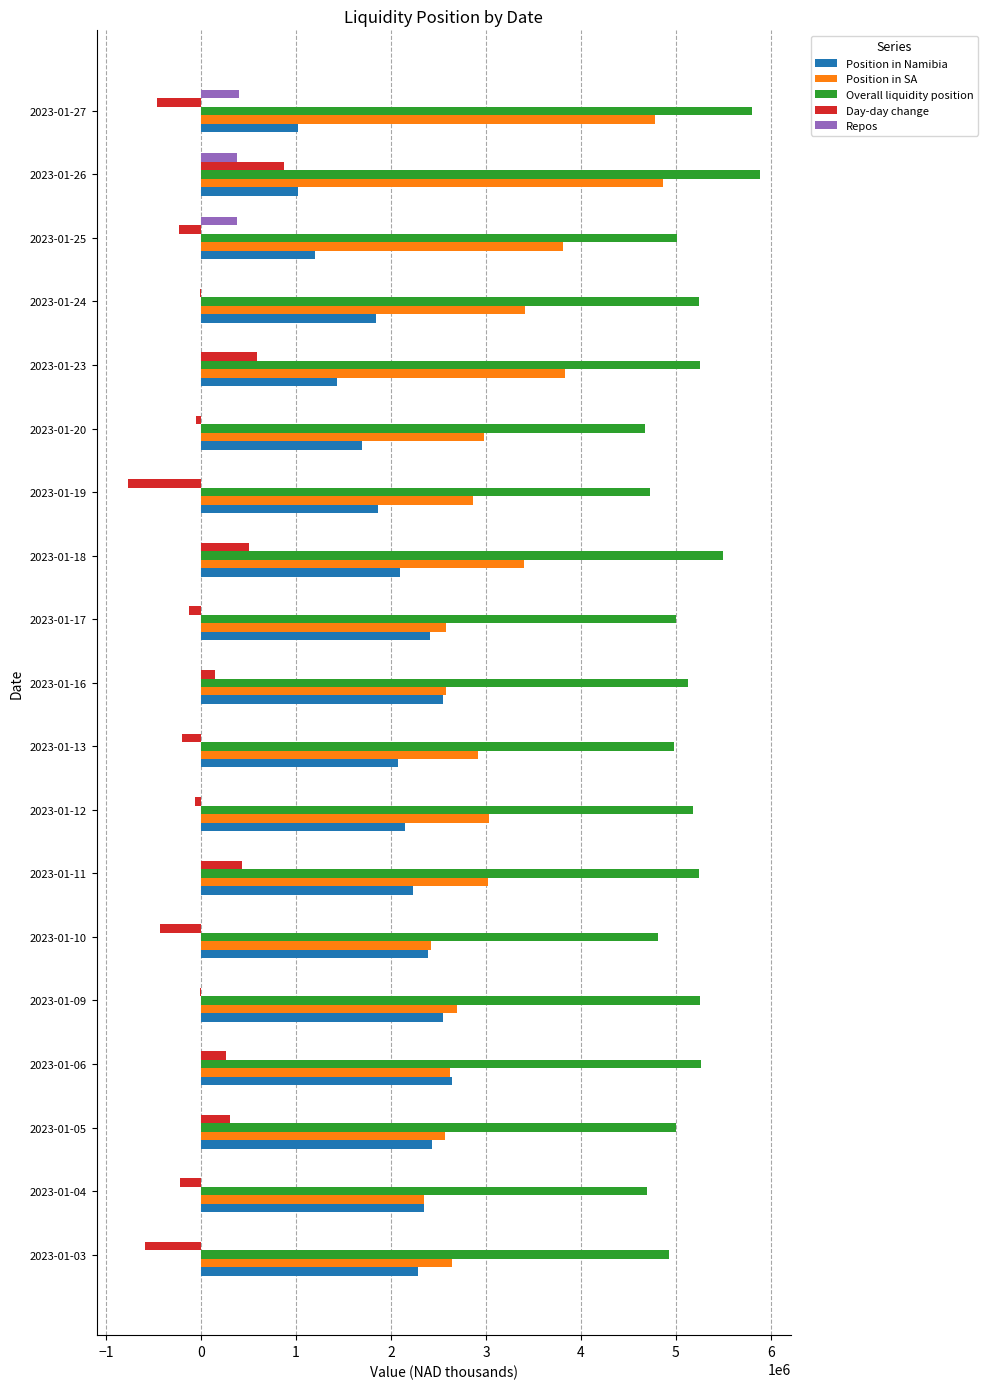

What is the maximum value for Position in SA?

4868792.5